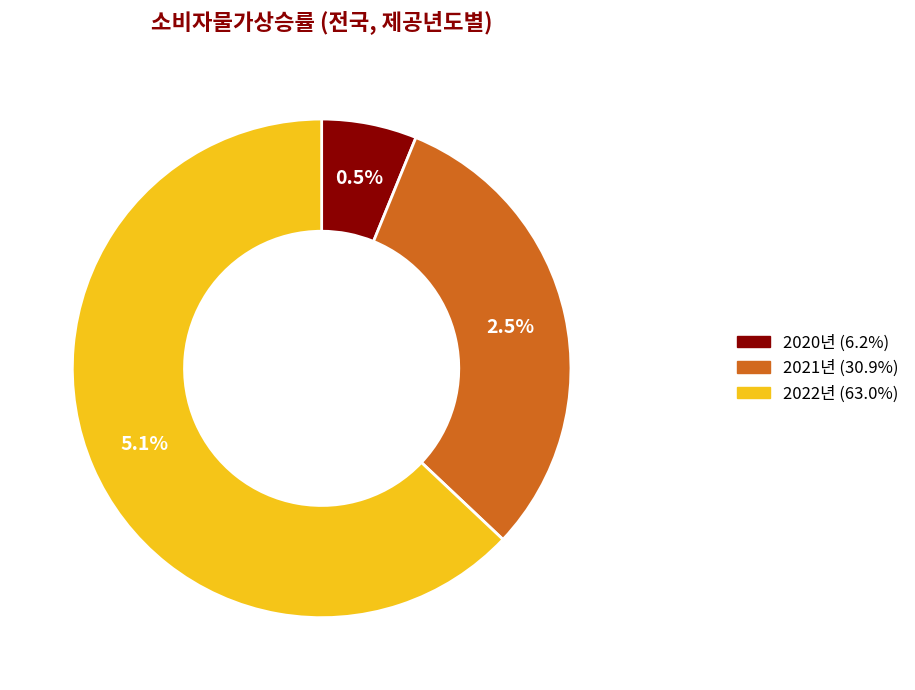

To the nearest percent, what portion does 2020년 represent?

6%